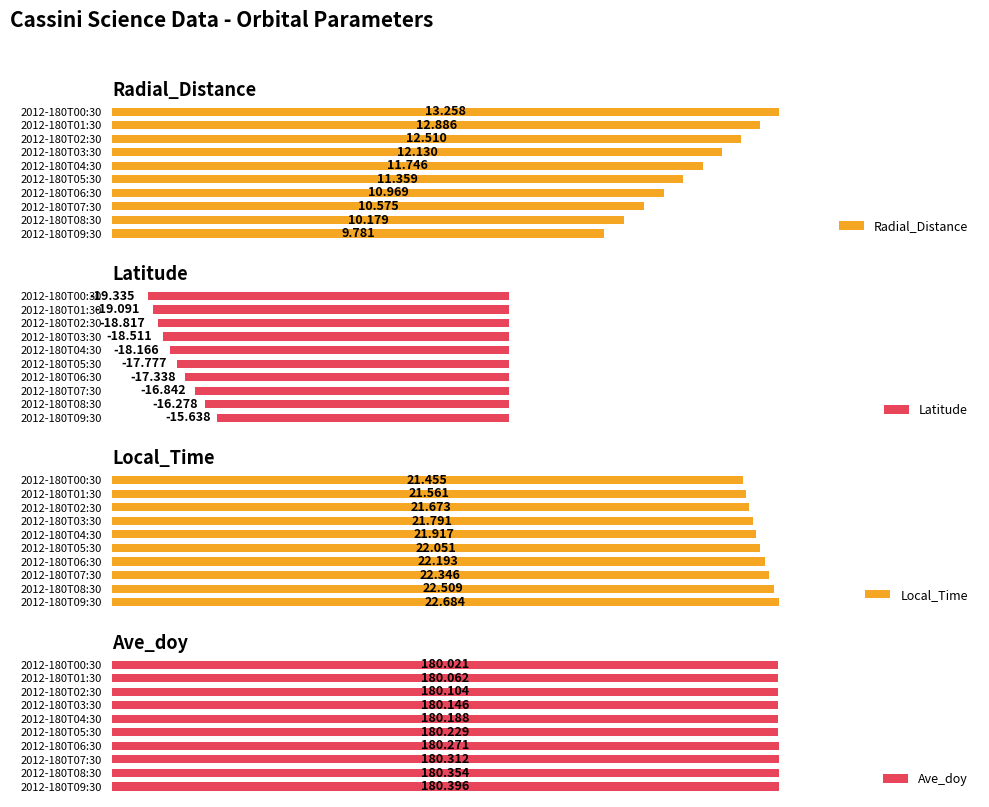

What is the greatest value displayed?

180.4